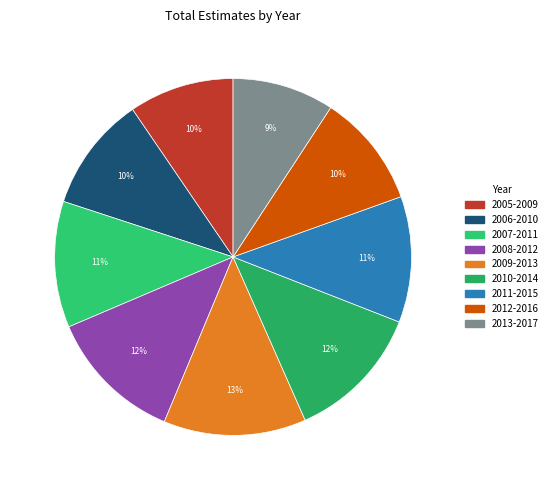

How many segments does this pie chart have?

9